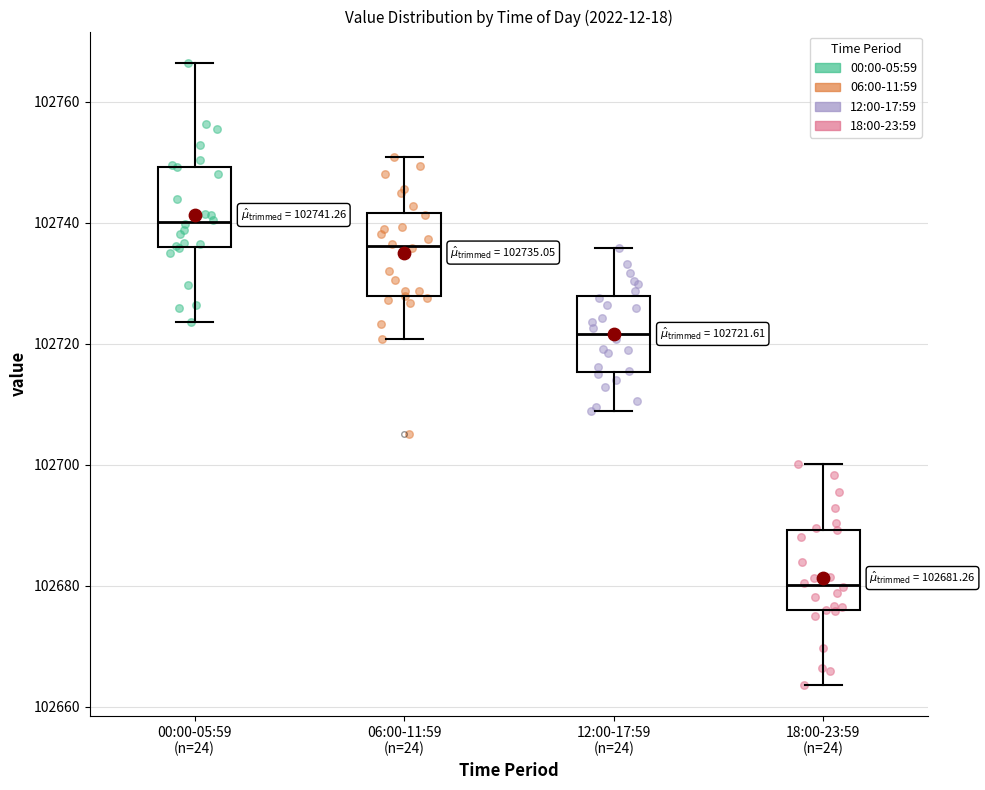

Which box's median line is the highest?

00:00-05:59 (n=24)